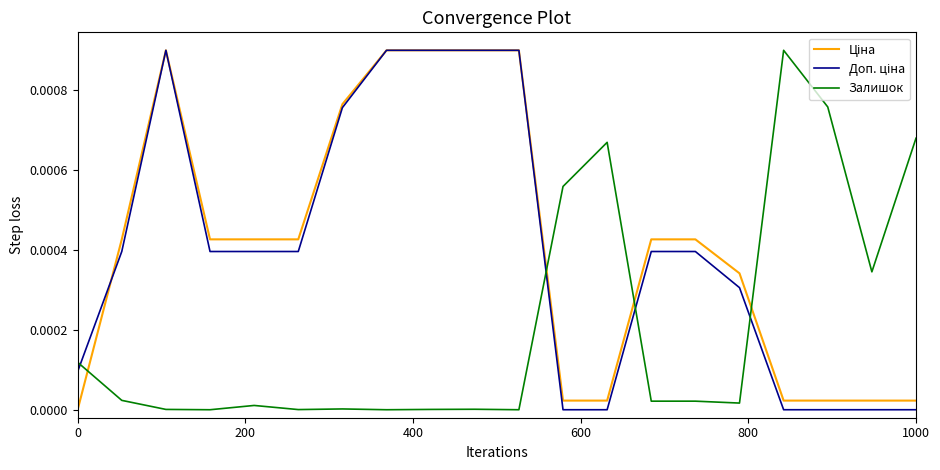

Is this an area chart (filled region under the line)?

No